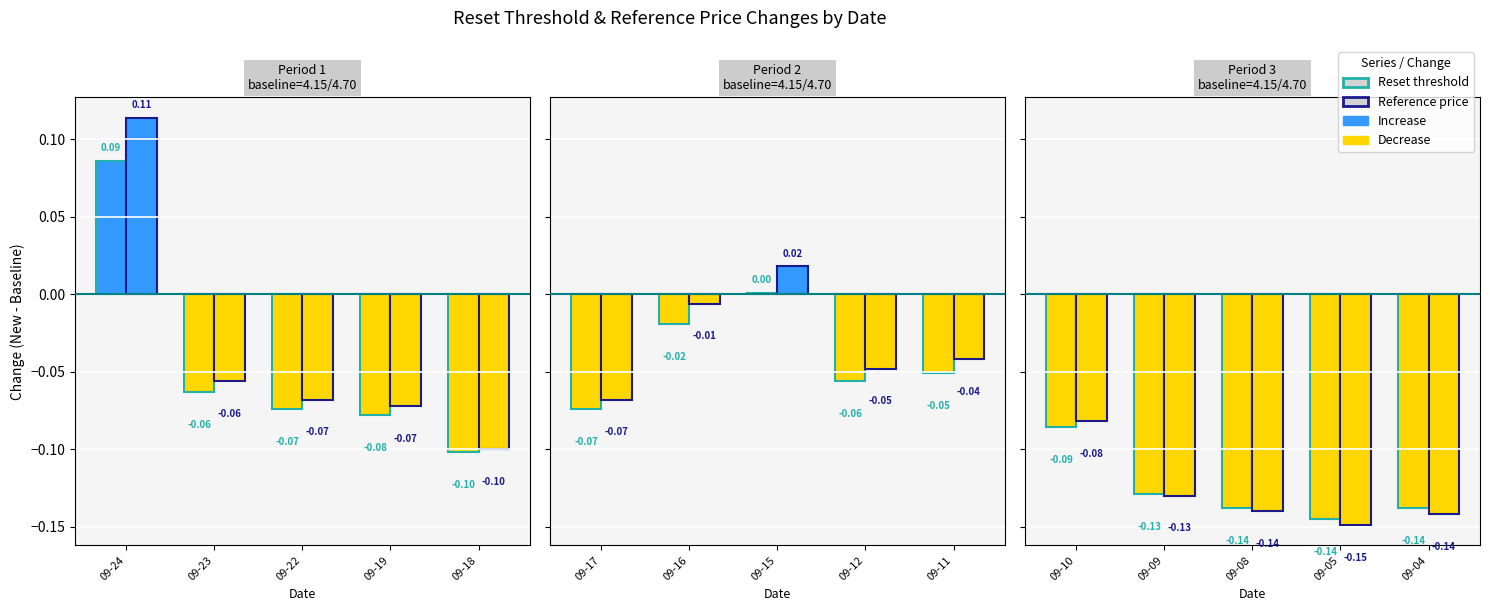

Read the Reference price value at 09-04.

-0.1